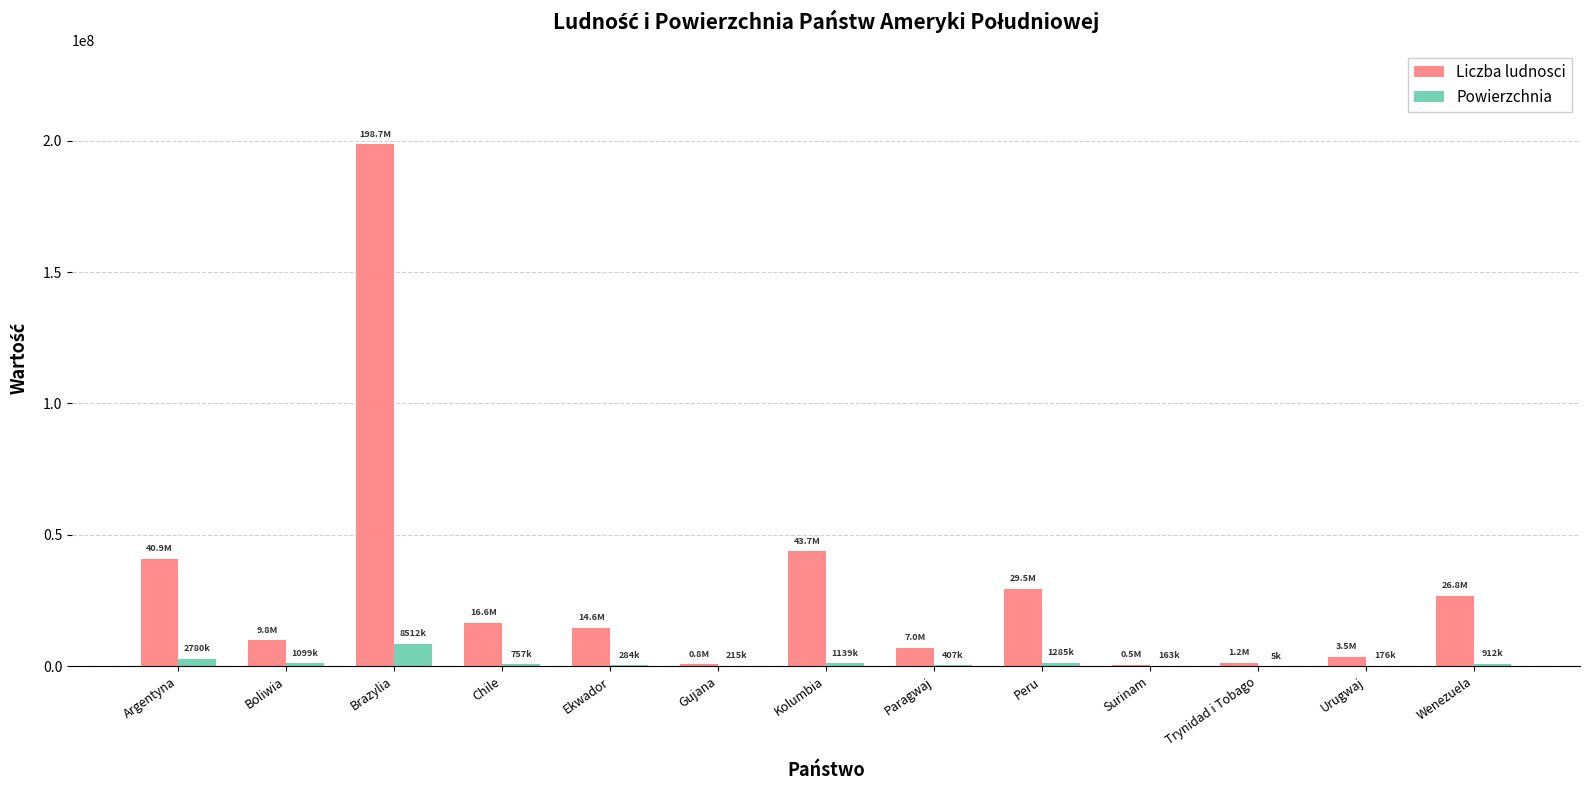

What is the greatest value displayed?

198739269